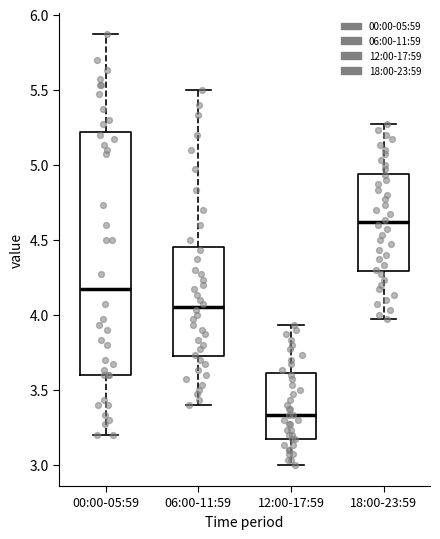

Reading left to right, read every box against the y-axis: the position of its median line, the range the box covers, and the ends of its whiskers. The values are not printed on the chart, so give them approximately, as read against the axis.

00:00-05:59: median 4.15, box 3.60 to 5.20, whiskers 3.20 to 5.85
06:00-11:59: median 4.05, box 3.70 to 4.45, whiskers 3.40 to 5.50
12:00-17:59: median 3.35, box 3.15 to 3.60, whiskers 3.00 to 3.95
18:00-23:59: median 4.60, box 4.30 to 4.95, whiskers 3.95 to 5.25